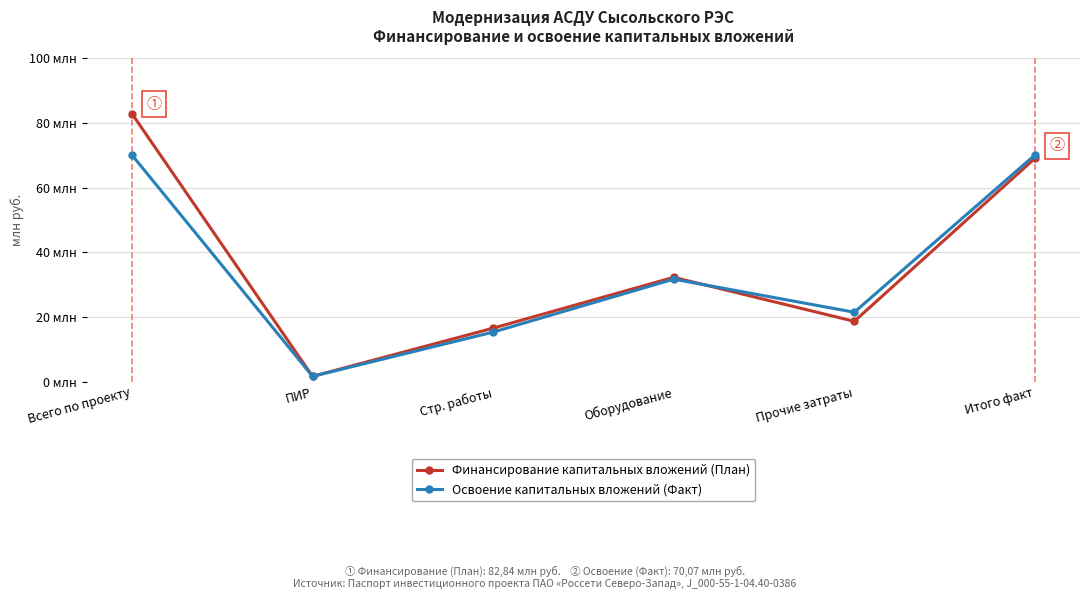

At which category is the sum across all series the highest?

Всего по проекту